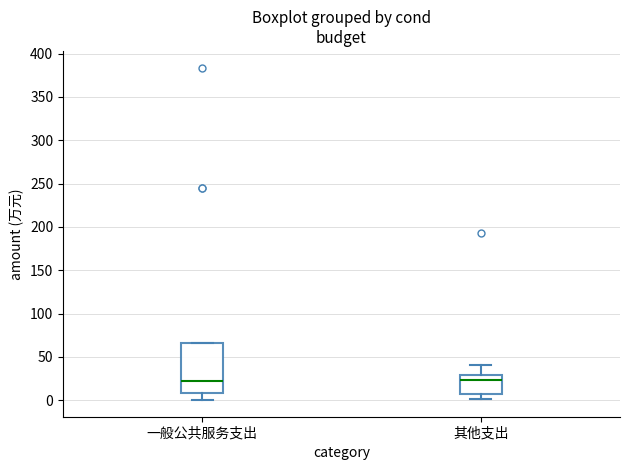

Where does the lower whisker of the box for 一般公共服务支出 end on the y-axis? The values are not printed on the chart, so give them approximately, as read against the axis.

0